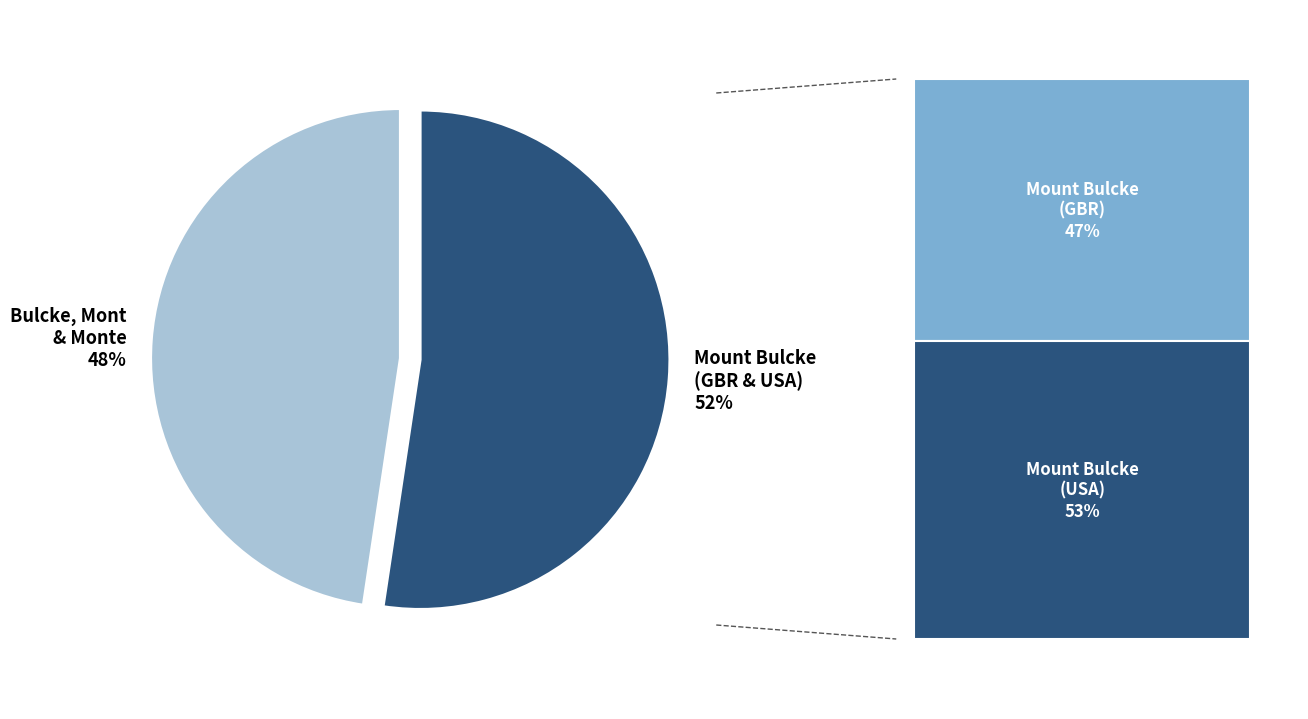

Do Bulcke, Mont & Monte 48% and Mount Bulcke (GBR & USA) 52% together represent more than half of the pie?

Yes